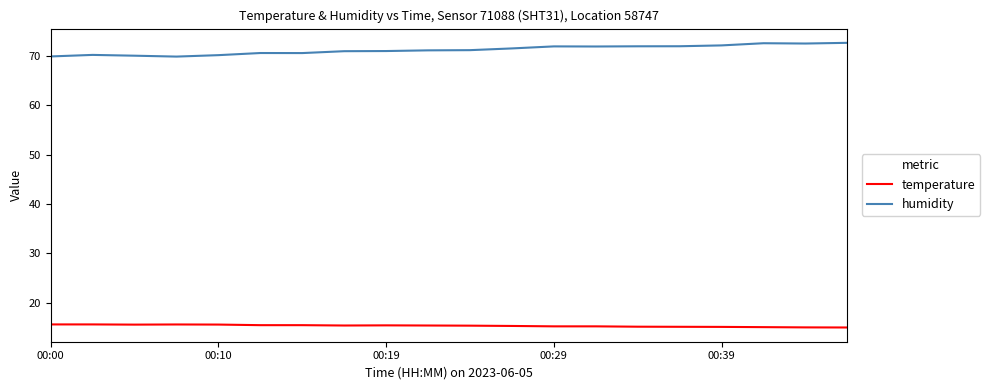

List the series in order of their peak value, highest first.

humidity, temperature